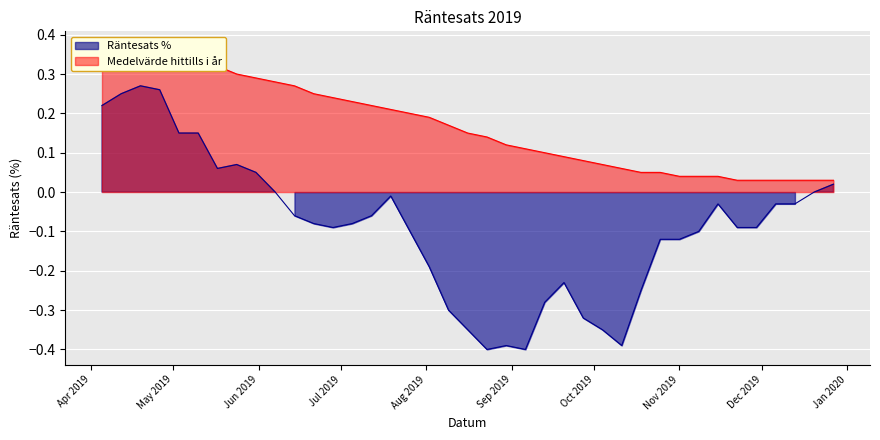

What is the difference between the Medelvärde hittills i år values at 2019-11-15 and 2019-07-19?

0.2